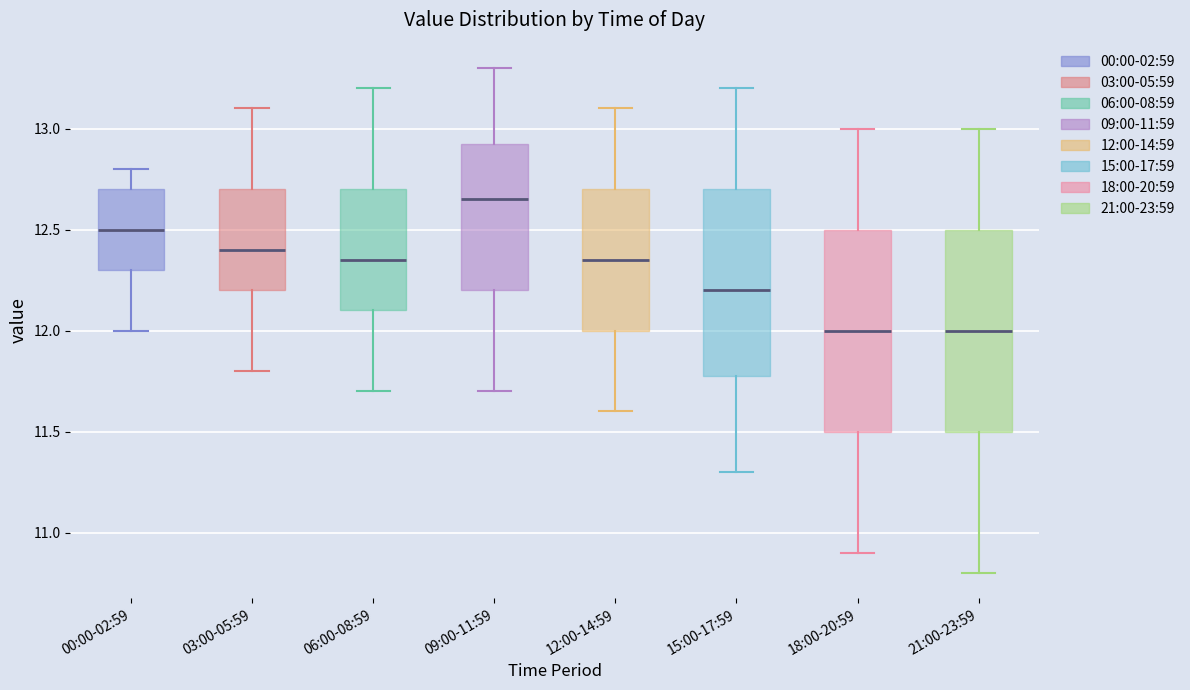

Where is the upper edge of the box for 15:00-17:59 on the y-axis? The values are not printed on the chart, so give them approximately, as read against the axis.

12.70